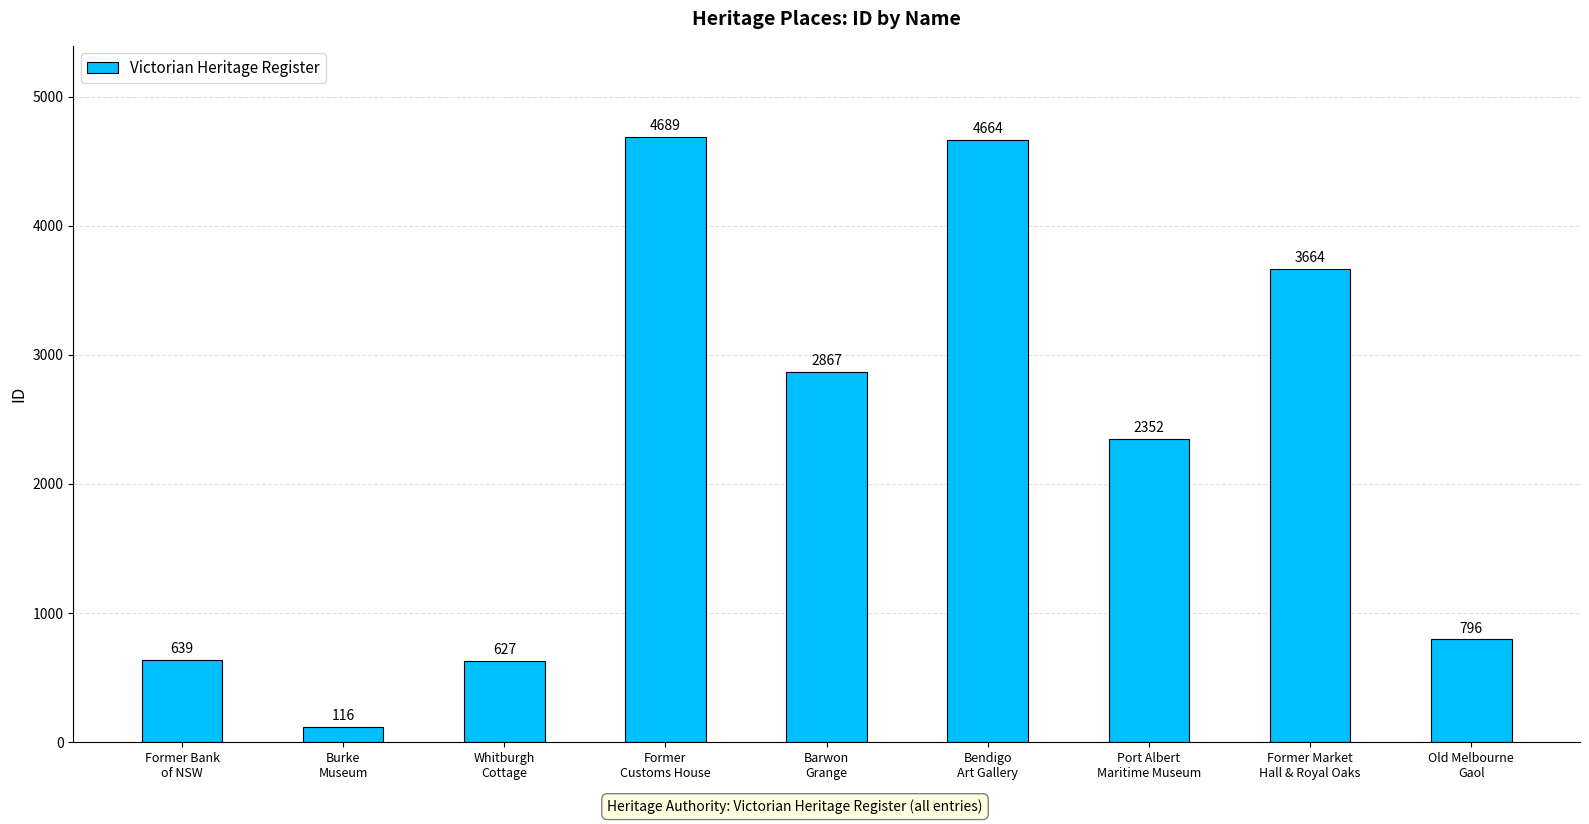

Reading left to right, what are all the values shown in this chart?

Former Bank
of NSW=639	Burke
Museum=116	Whitburgh
Cottage=627	Former
Customs House=4689	Barwon
Grange=2867	Bendigo
Art Gallery=4664	Port Albert
Maritime Museum=2352	Former Market
Hall & Royal Oaks=3664	Old Melbourne
Gaol=796